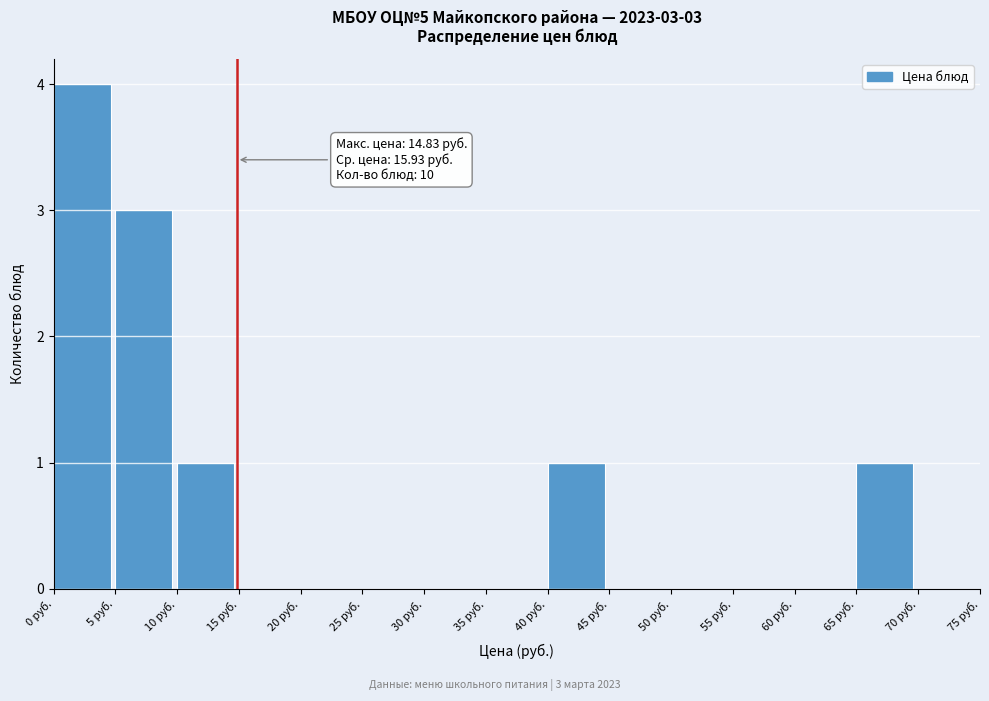

Over which range of the x-axis is the bar tallest?

0 to 5